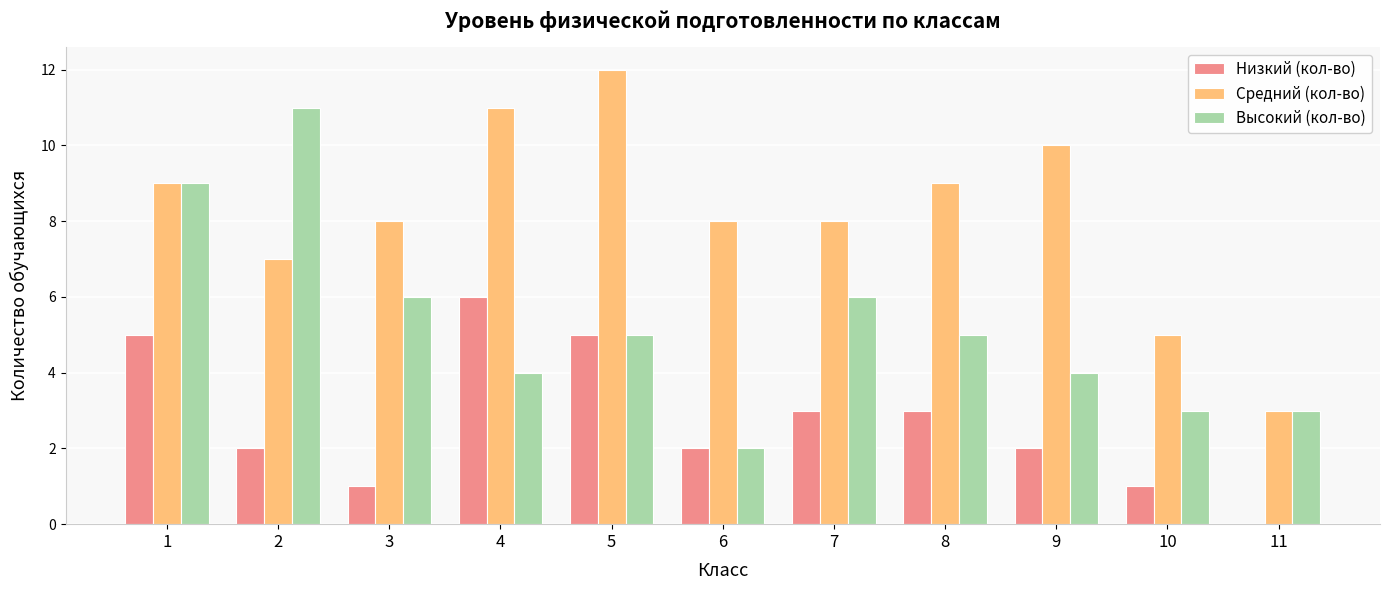

Is it true that Средний (кол-во) equals 8 at 6?

True